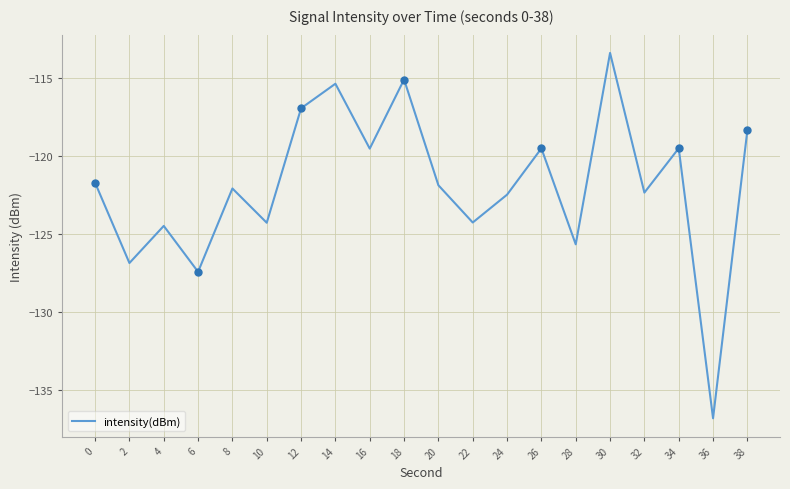

How many points are higher than both their immediate neighbors (excluding endpoints)?

7